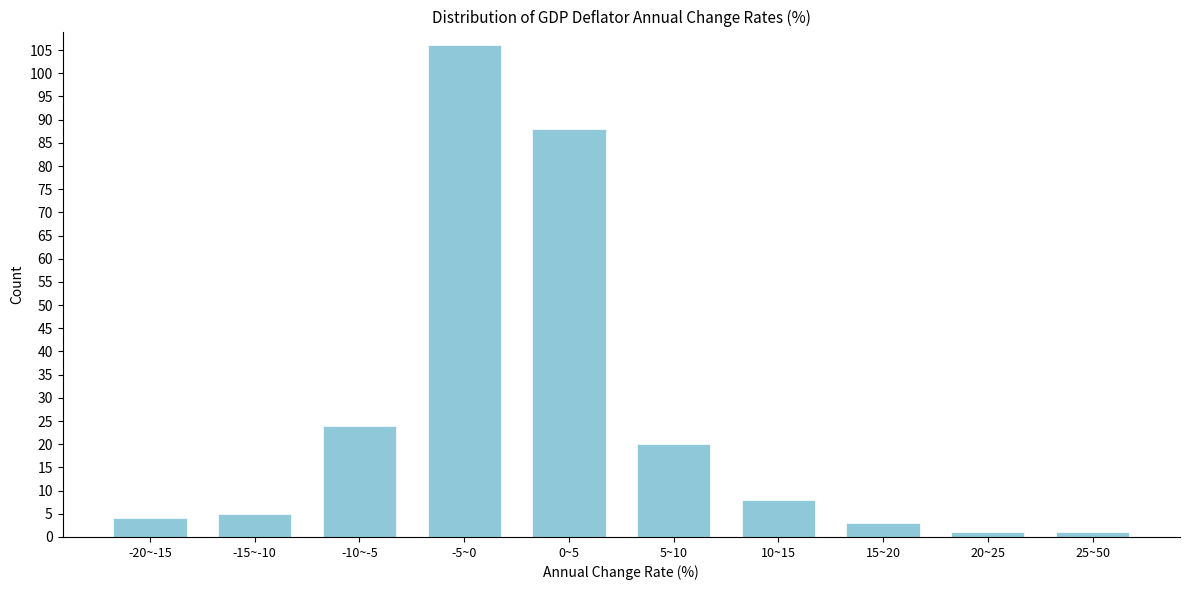

Reading left to right, what are all the values shown in this chart?

-20~-15=4	-15~-10=5	-10~-5=24	-5~0=106	0~5=88	5~10=20	10~15=8	15~20=3	20~25=1	25~50=1